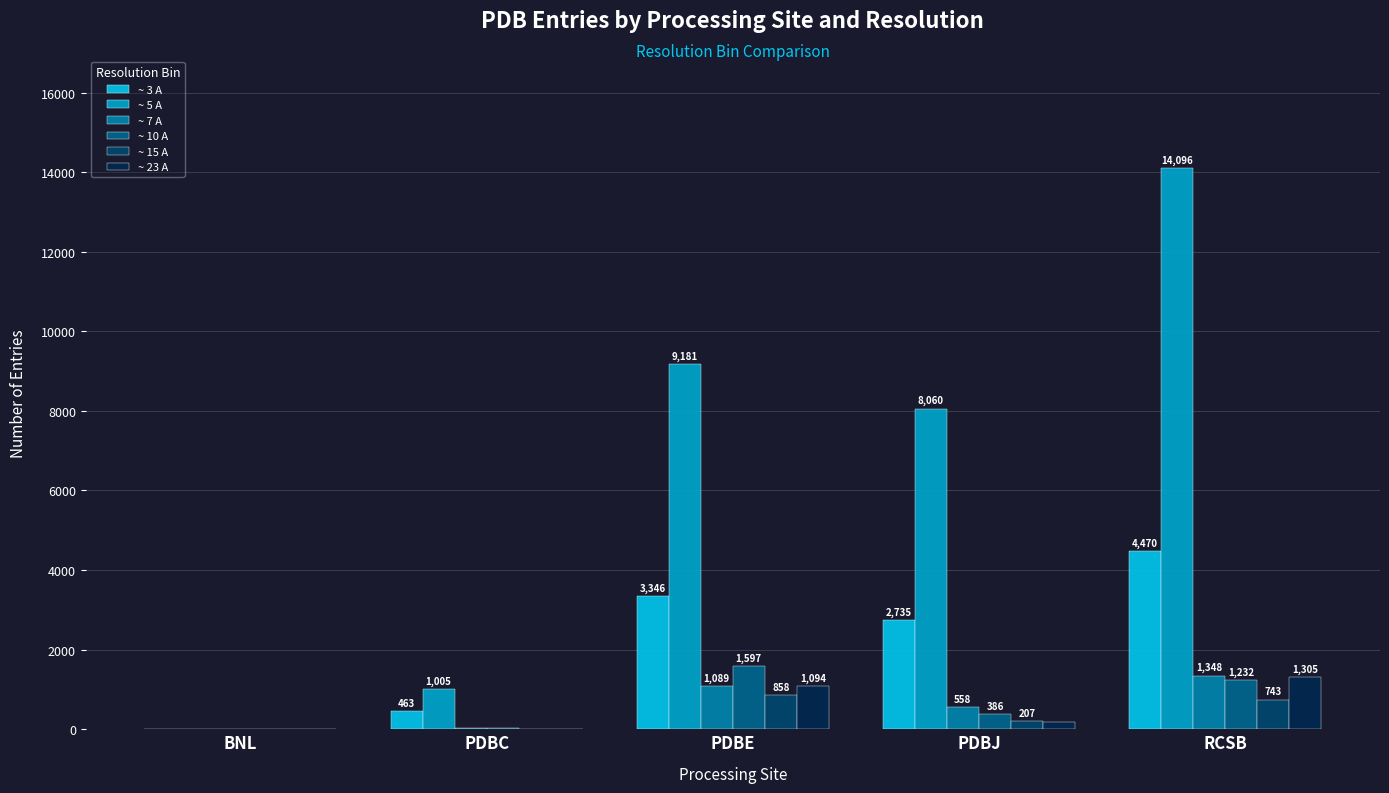

Which series has the largest total across all categories?

~ 5 A